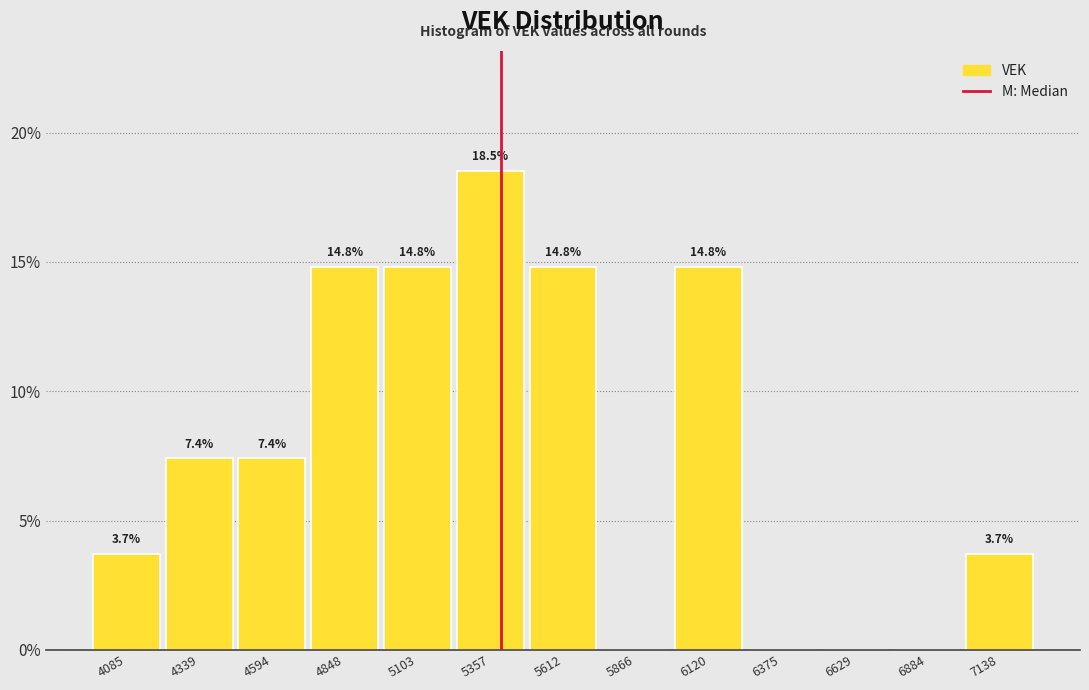

Over which range of the x-axis is the bar tallest?

5250 to 5500